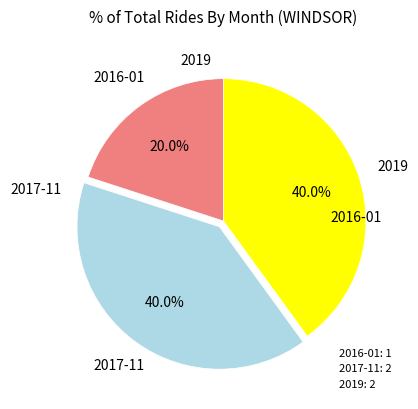

What is the smallest slice in the pie chart?

2016-01: 1